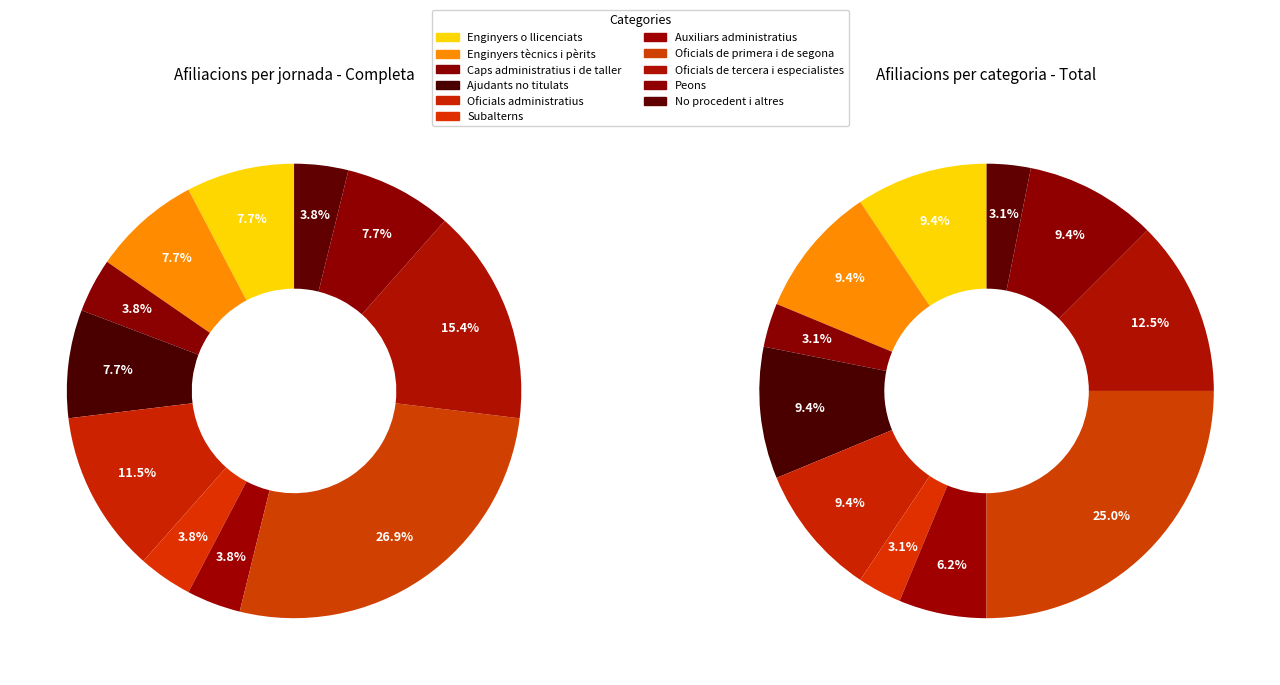

Count the number of slices in the pie.

11